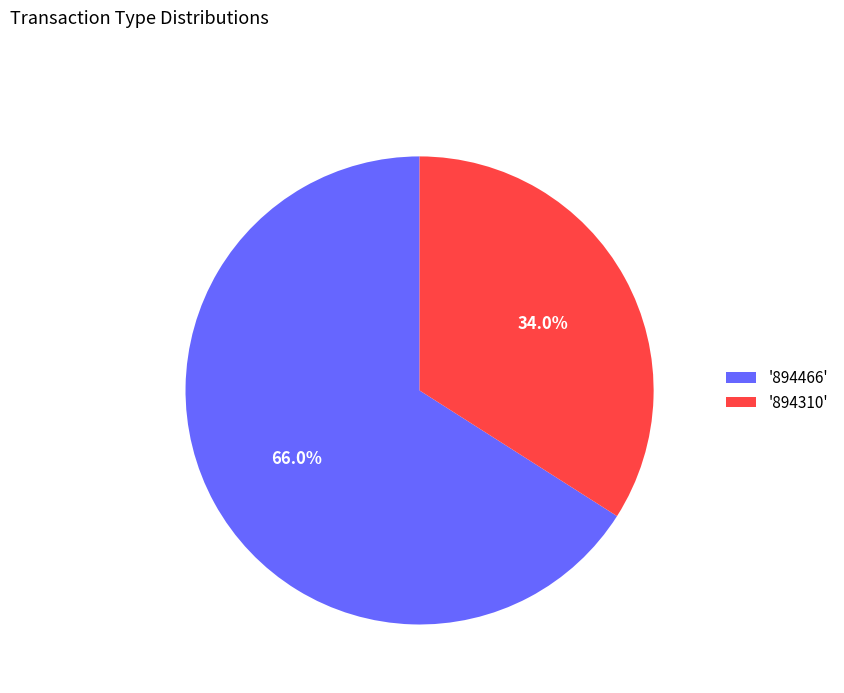

Does '894466' represent more than half of the total?

Yes